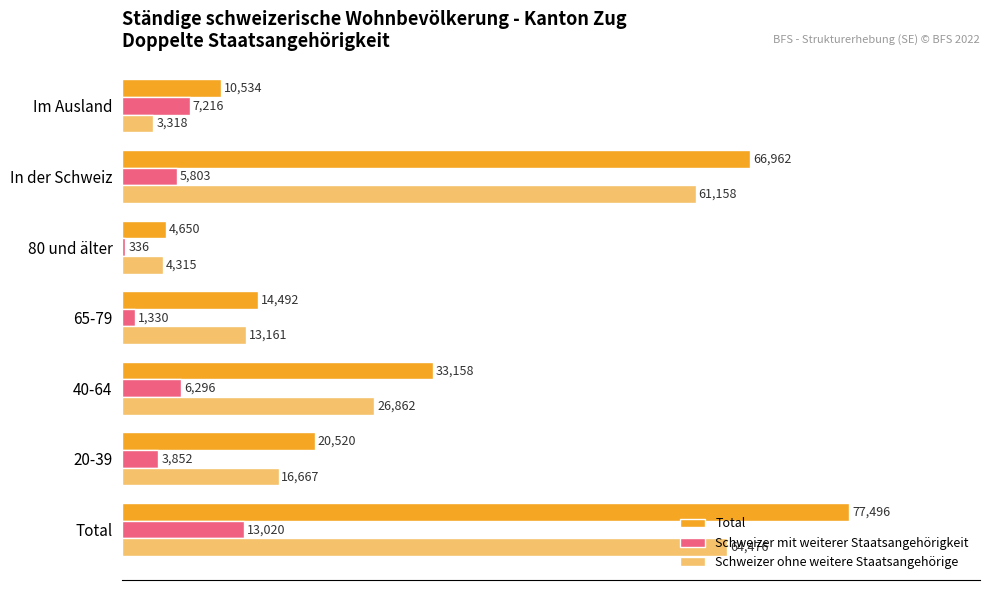

At which category is the sum across all series the highest?

Total